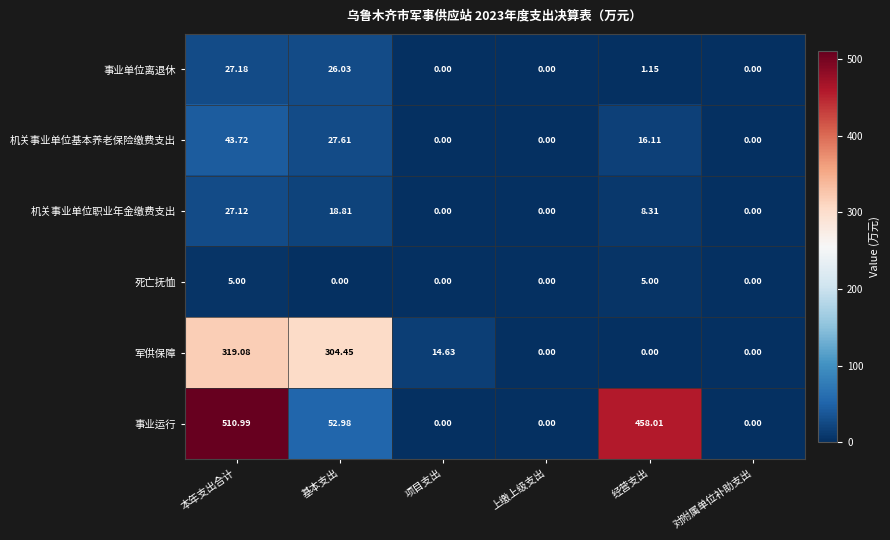

At which category is the sum across all series the highest?

本年支出合计